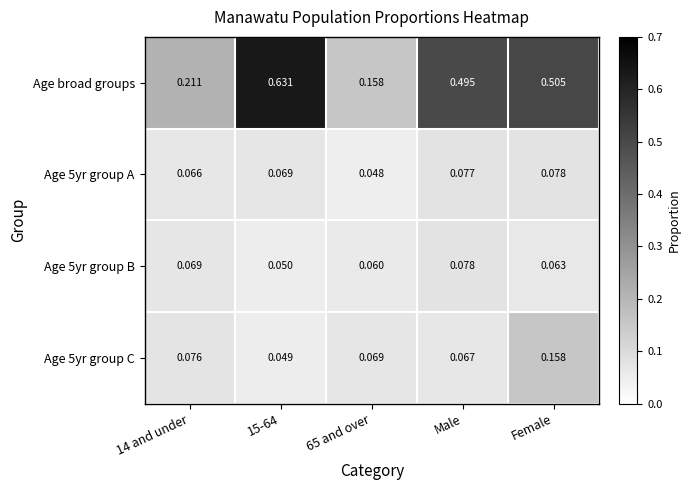

At which category is the sum across all series the highest?

Female